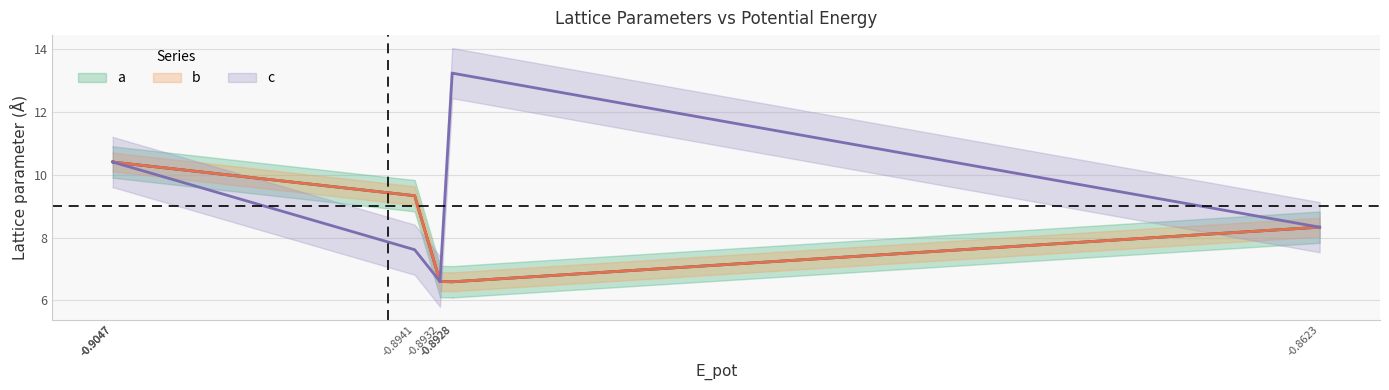

True or false: b and c intersect in this chart.

False